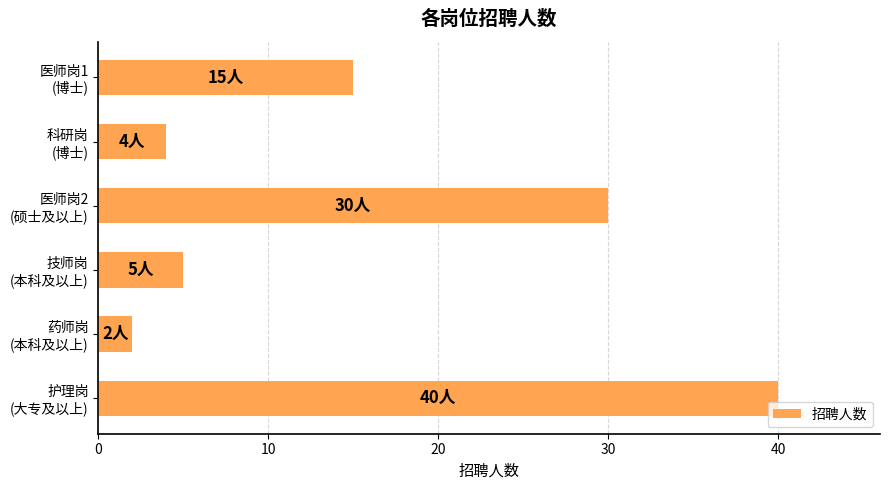

Reading top to bottom, extract all data points from this chart.

15	4	30	5	2	40